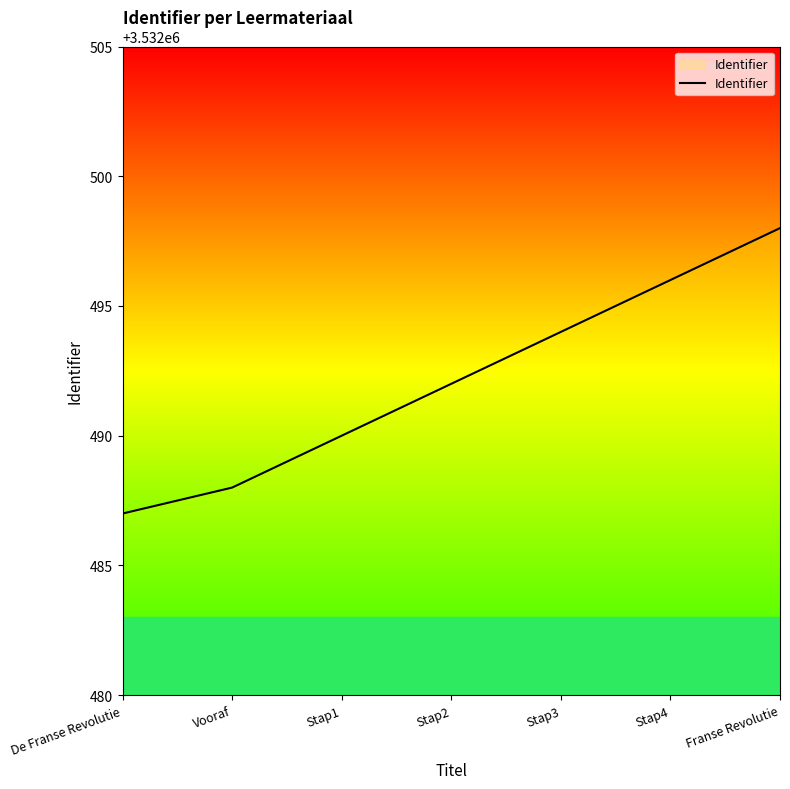

Reading right to left, extract all data points from this chart.

3532498	3532496	3532494	3532492	3532490	3532488	3532487